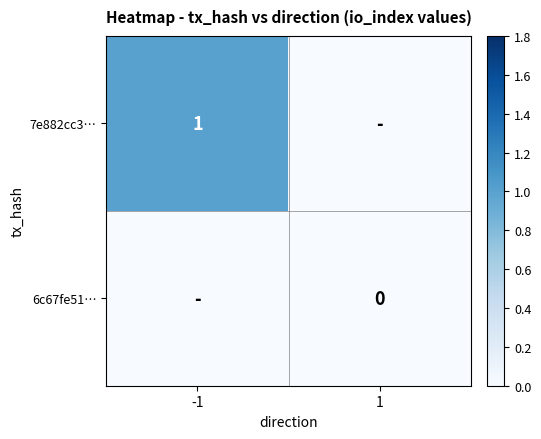

At which category does the chart reach its minimum across all series?

1